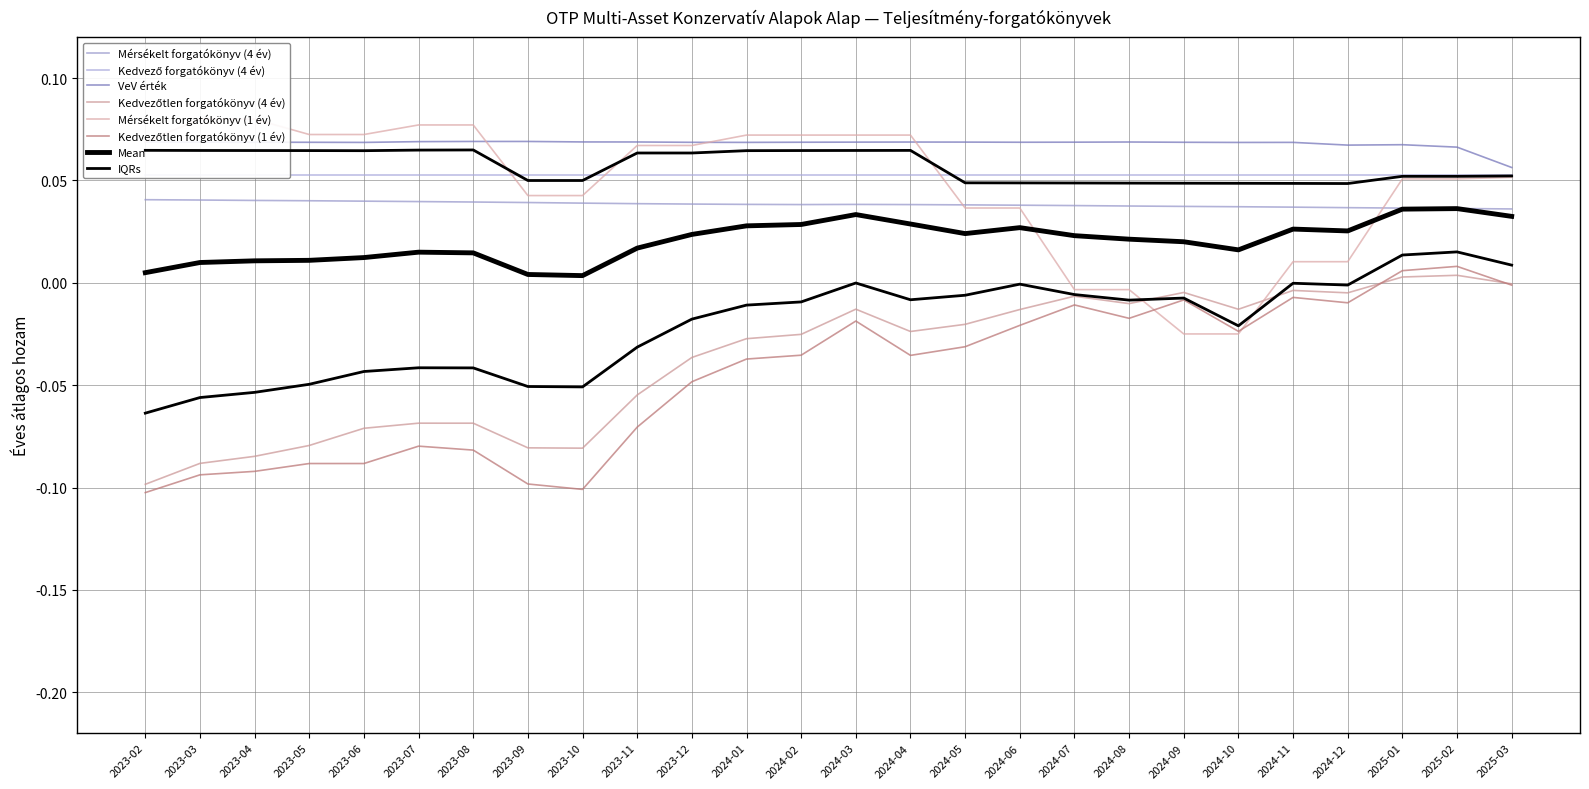

What is the minimum value shown in the chart?

-0.1